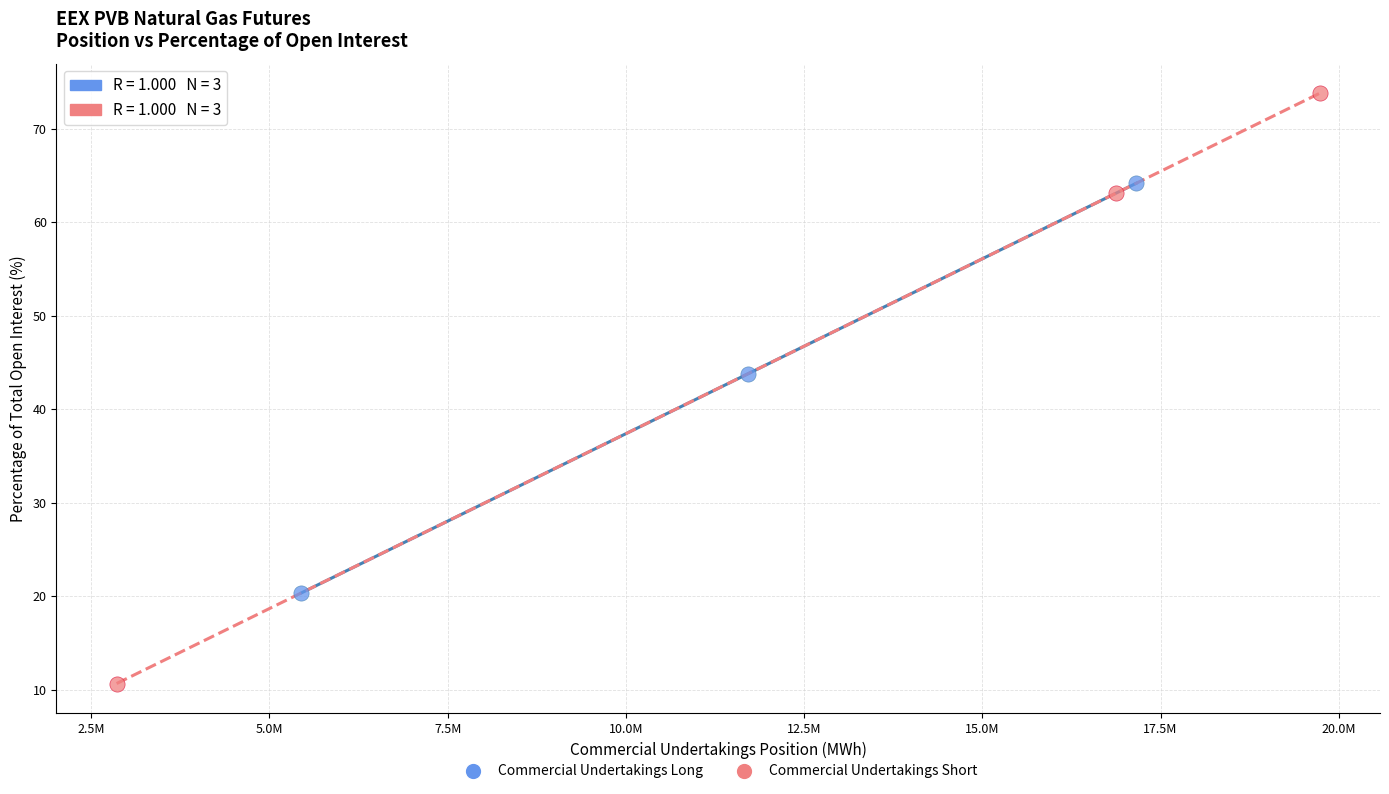

Which series has the widest spread of Y values?

Commercial Undertakings Short